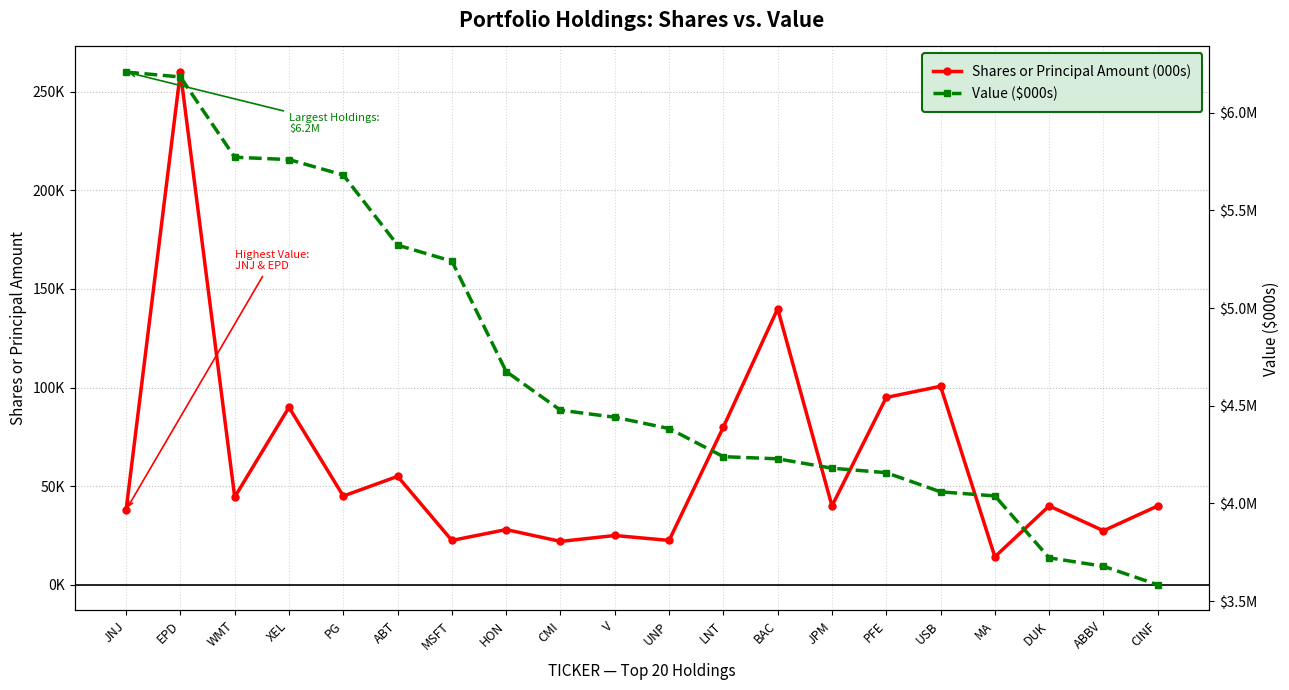

What is the minimum value for Value ($000s)?

3583000